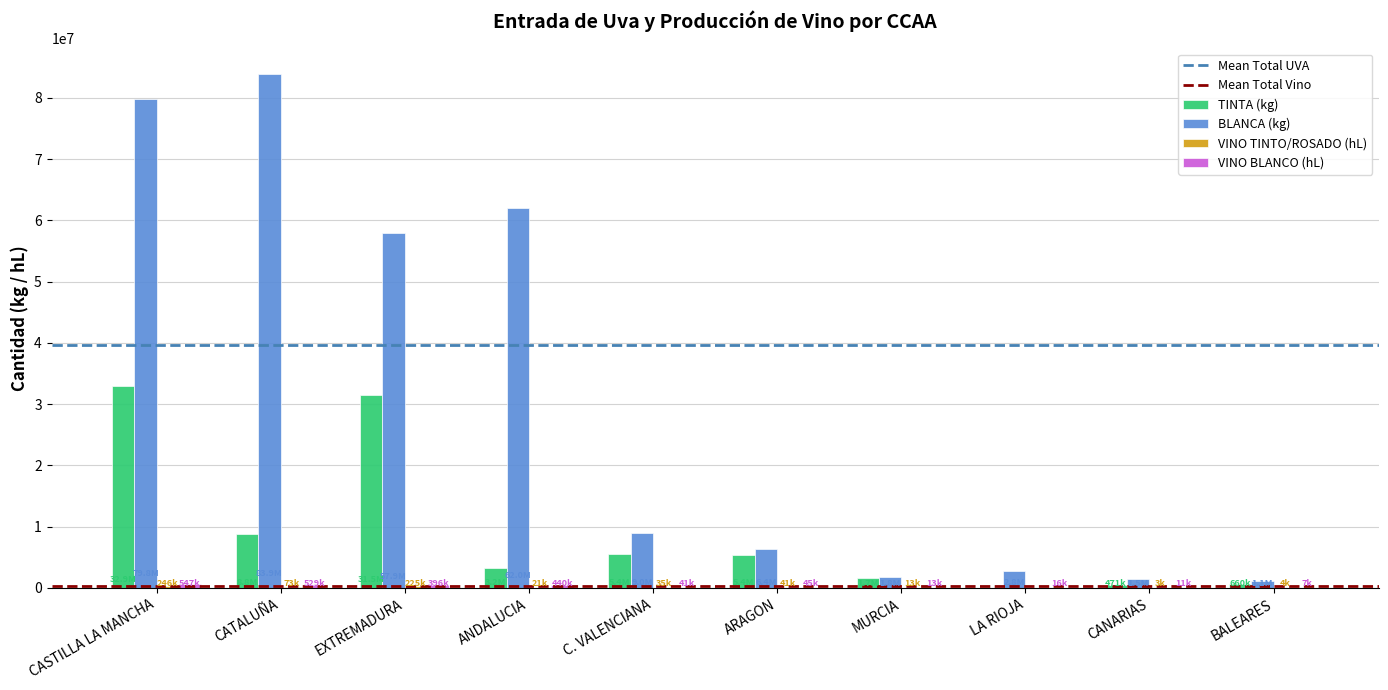

Between ANDALUCIA and BALEARES, which series saw the biggest shift?

BLANCA (kg)